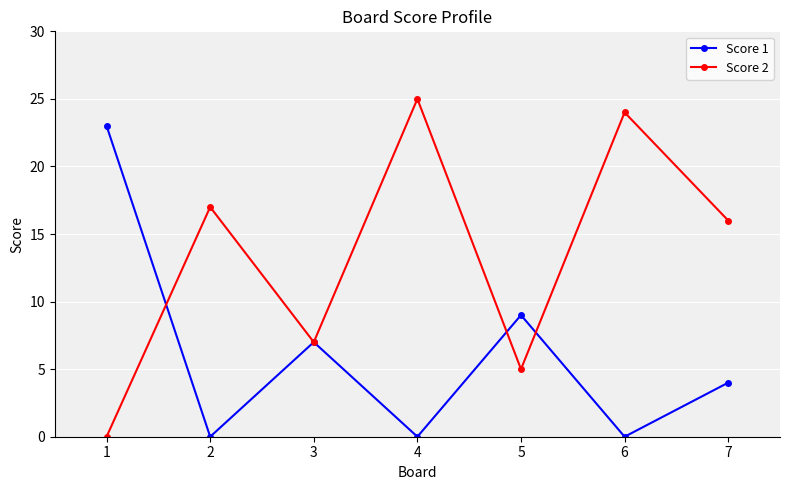

At 6, list the series in order from smallest to largest.

Score 1, Score 2